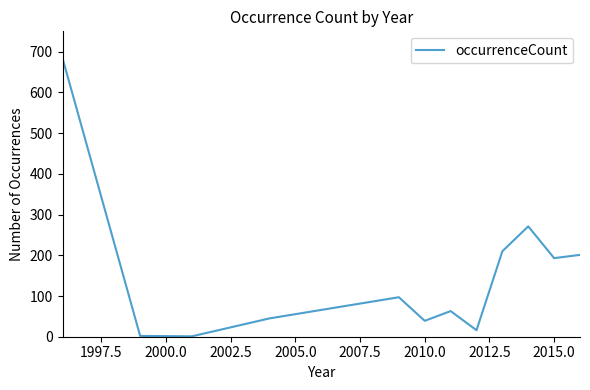

What is the maximum value shown in the chart?

684